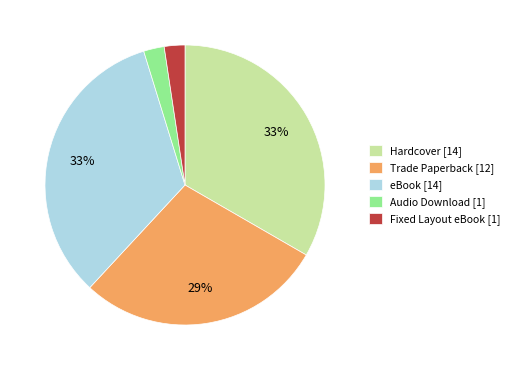

Is the sum of Fixed Layout eBook [1] and Audio Download [1] greater than half?

No